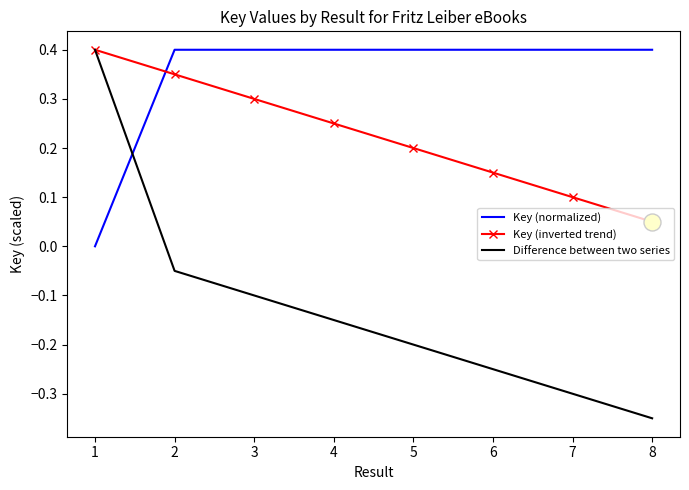

What is the difference between the highest and lowest values at 8?

0.7